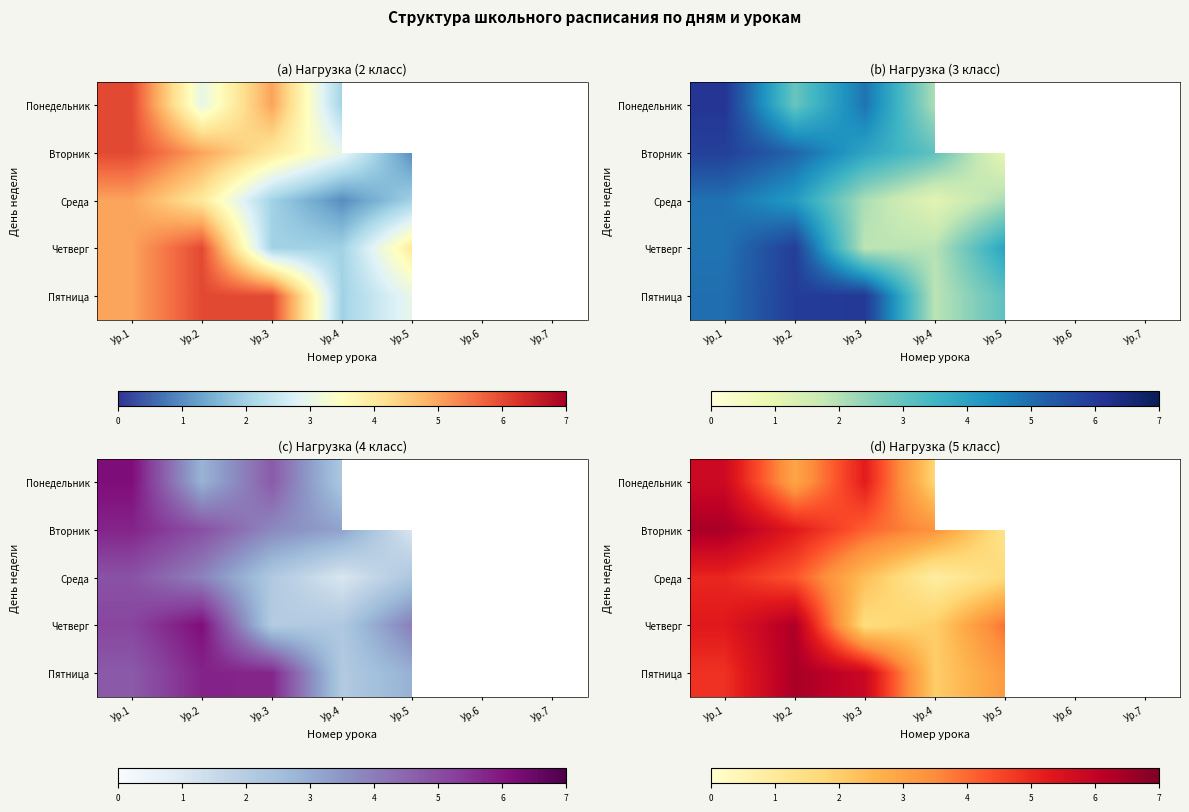

What is the smallest value displayed?

0.8